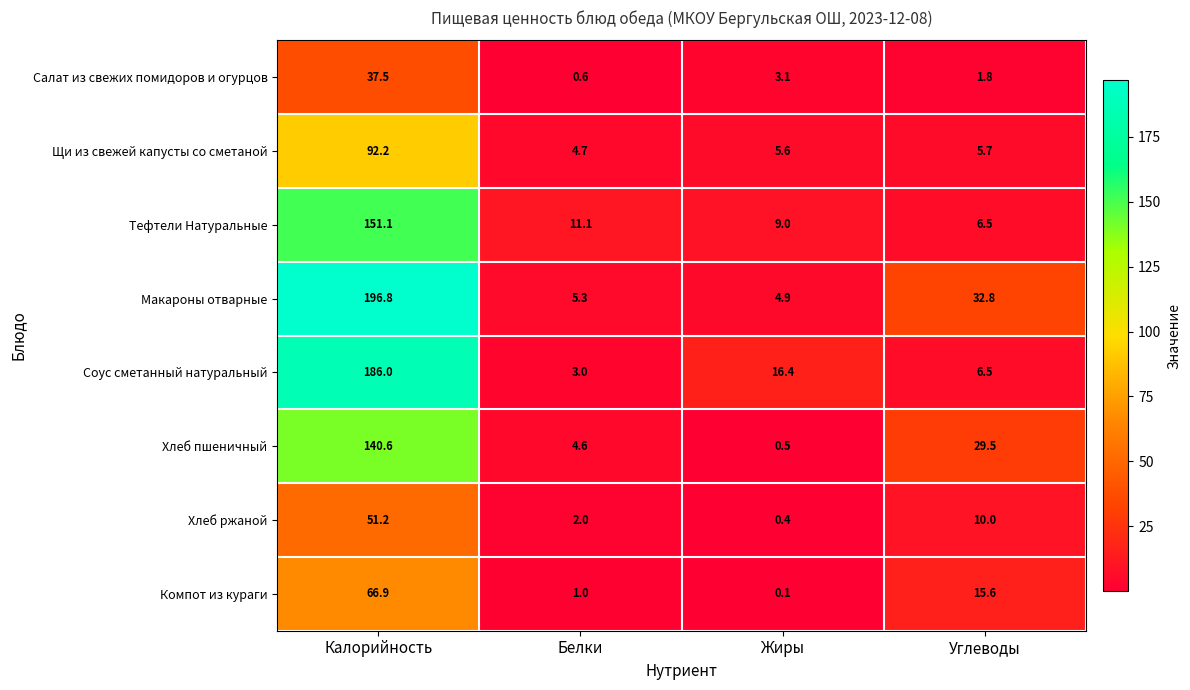

At which label is Щи из свежей капусты со сметаной closest to 48?

Углеводы